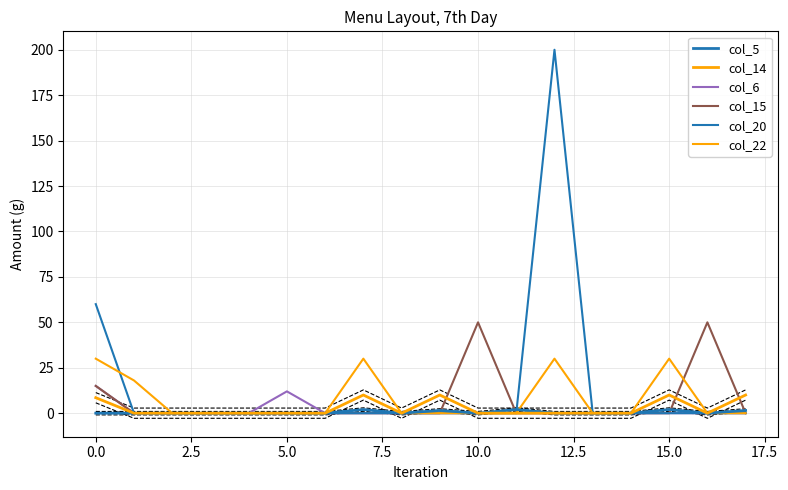

The value of col_22 at 7.5 is -15.0. True or false?

False